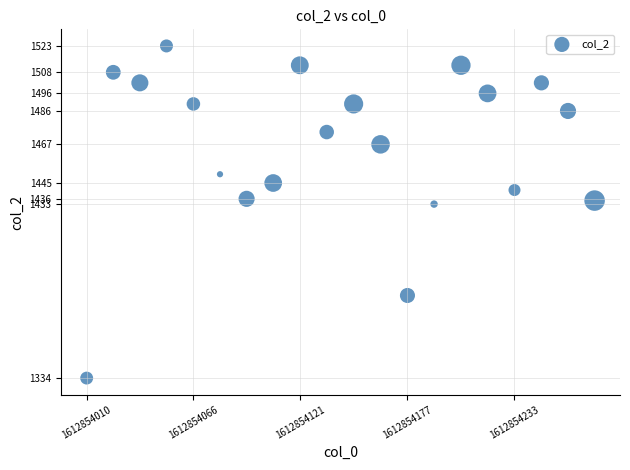

How many data points are displayed?

20